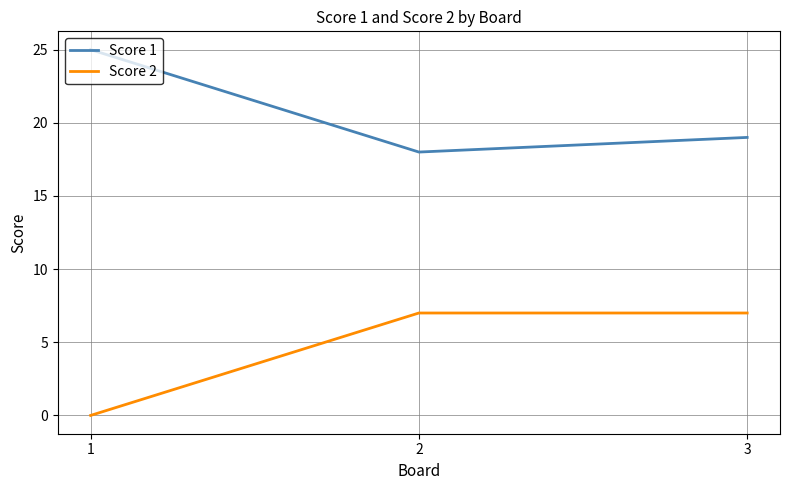

How many series are shown in this chart?

2